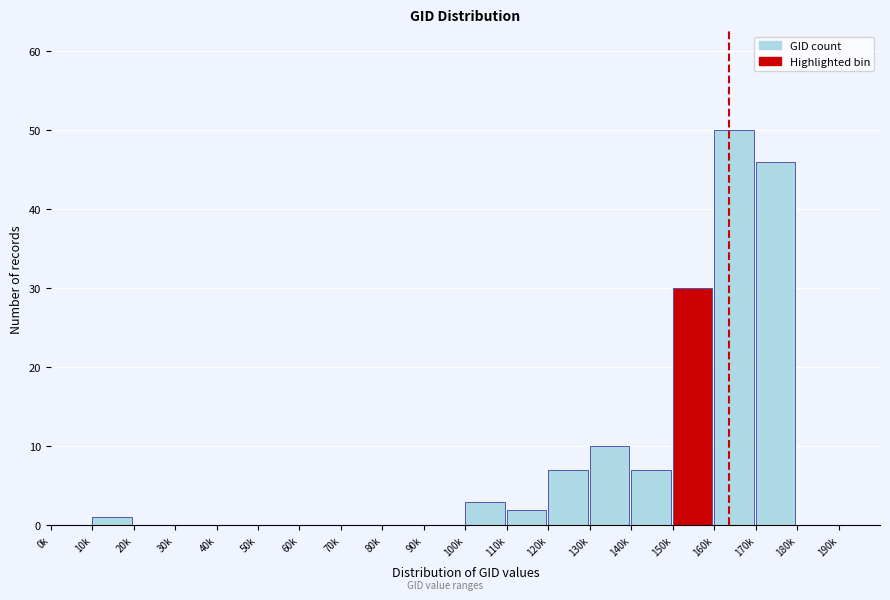

Reading right to left, list all the values displayed in this chart.

190k=0	180k=0	170k=46	160k=50	150k=30	140k=7	130k=10	120k=7	110k=2	100k=3	90k=0	80k=0	70k=0	60k=0	50k=0	40k=0	30k=0	20k=0	10k=1	0k=0